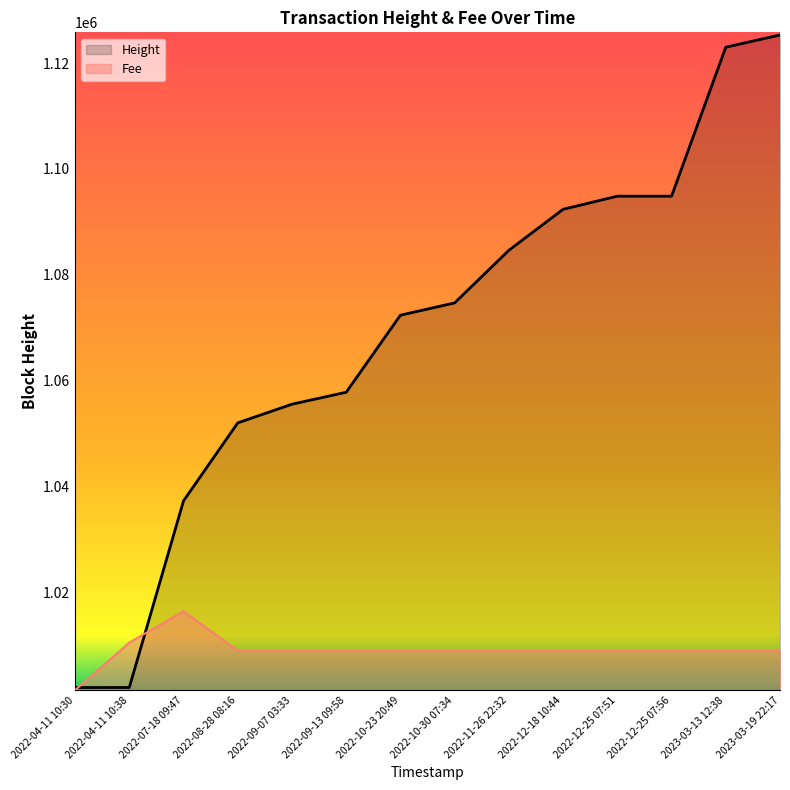

The value of Fee at 2022-04-11 10:30 is 1001584.0. True or false?

True